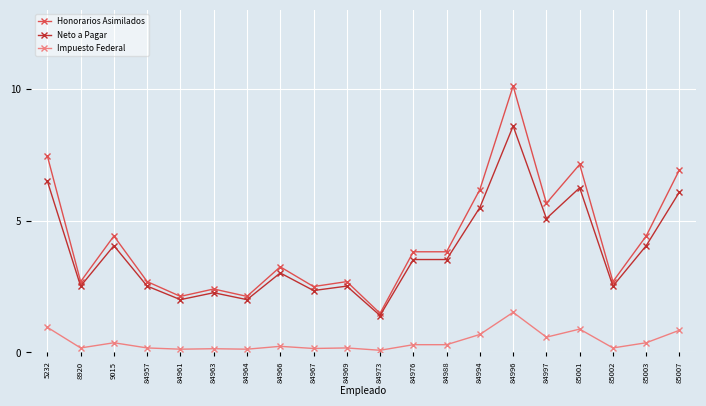

What is the sum of all Impuesto Federal values?

8.3